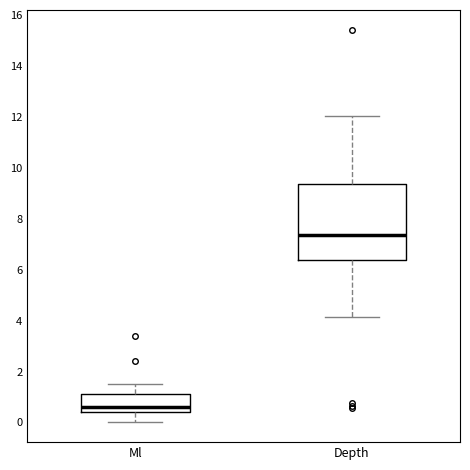

Which box has the highest median line?

Depth